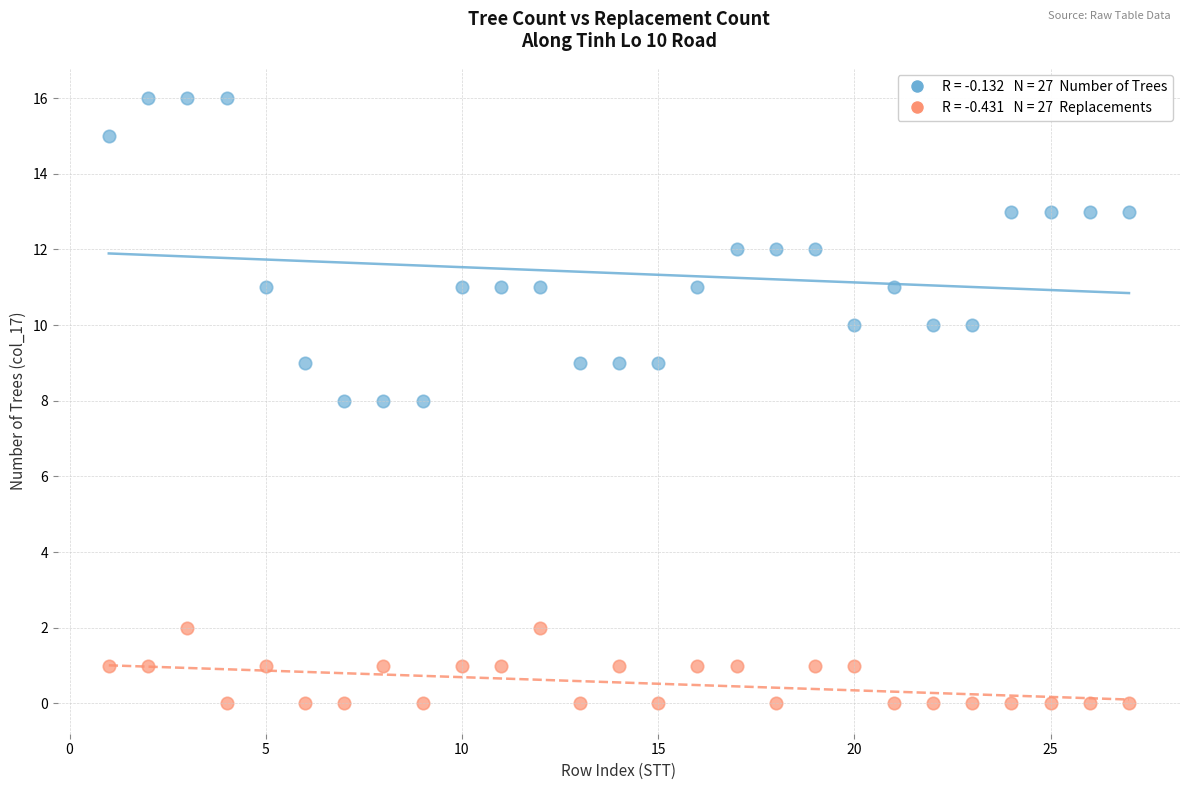

Across all data points, what is the range of Y values (max minus min)?

16